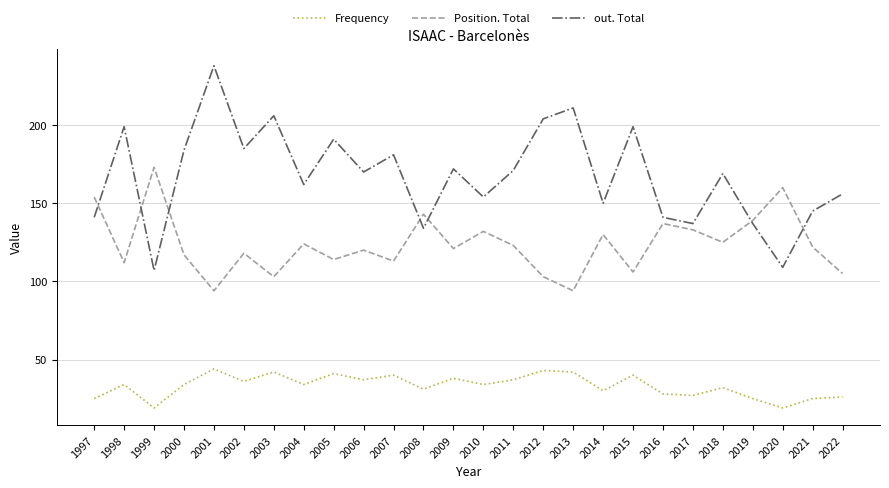

Rank the series by their maximum value, from lowest to highest.

Frequency, Position. Total, out. Total